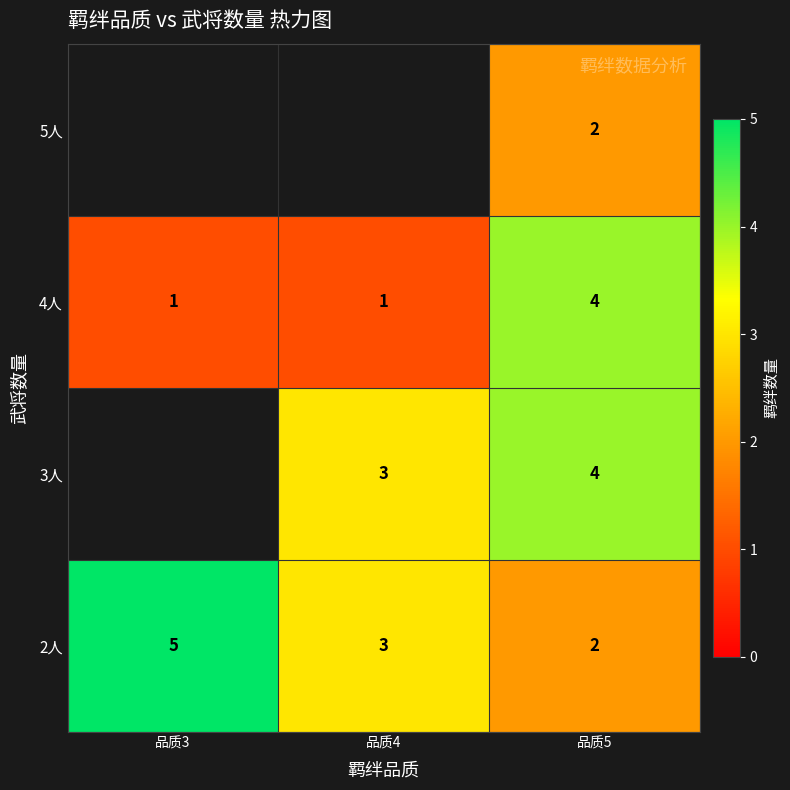

Read the 2人 value at 品质4.

3